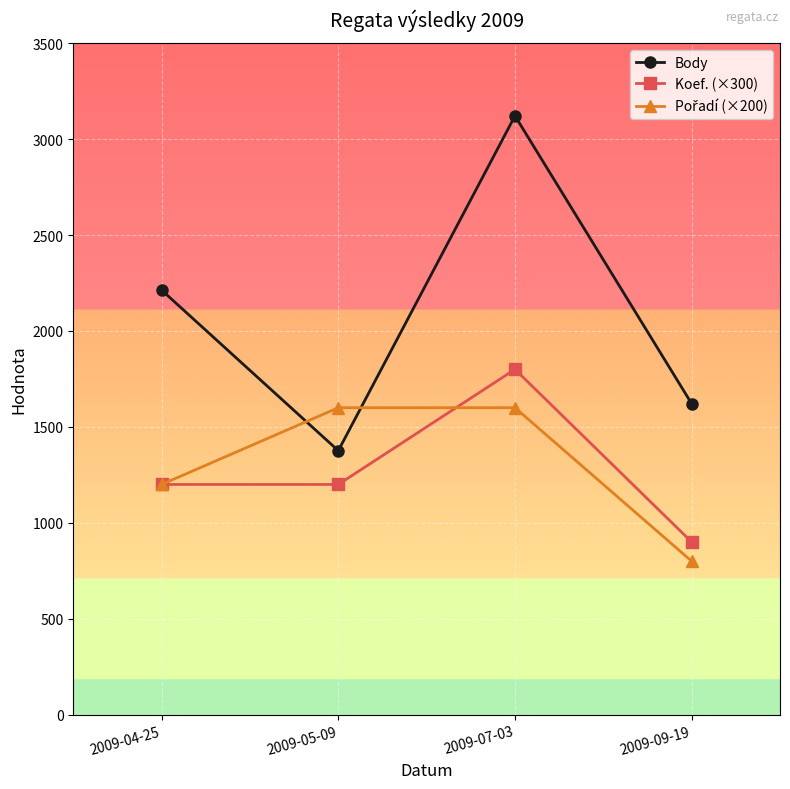

True or false: Body and Koef. (×300) cross at least once.

False